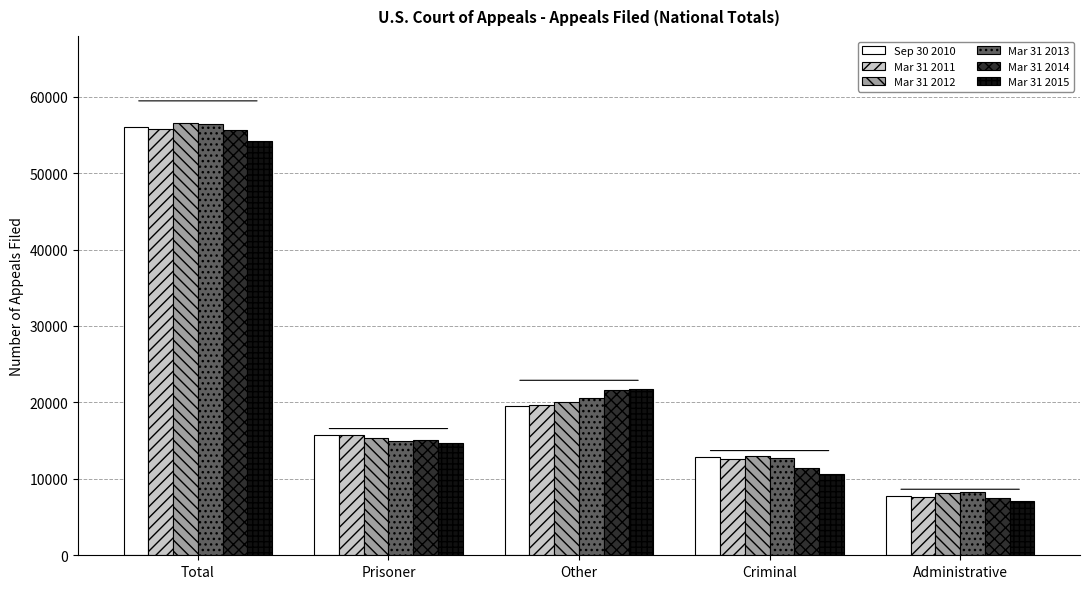

What position from the right is Total?

5